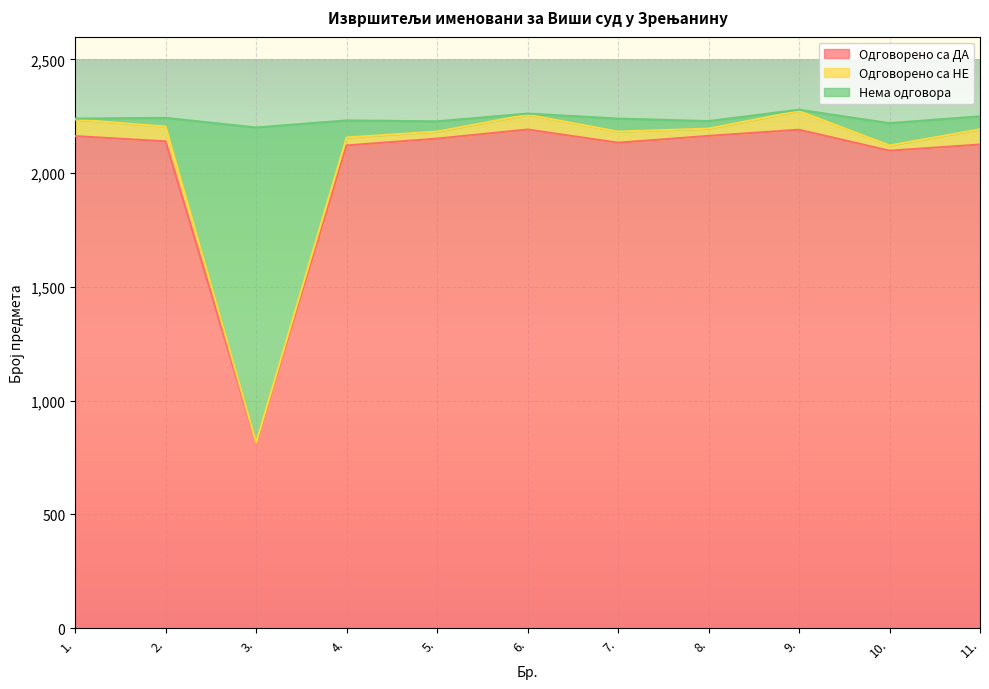

List the labels in order of Одговорено са ДА value, smallest first.

3., 10., 4., 11., 7., 2., 5., 1., 8., 9., 6.